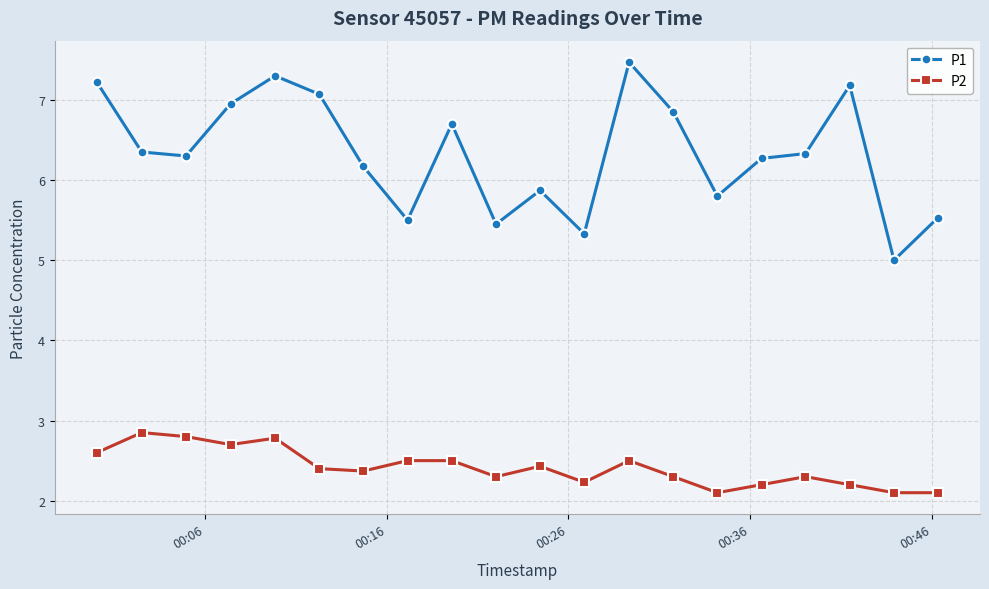

Which series has the largest total across all categories?

P1